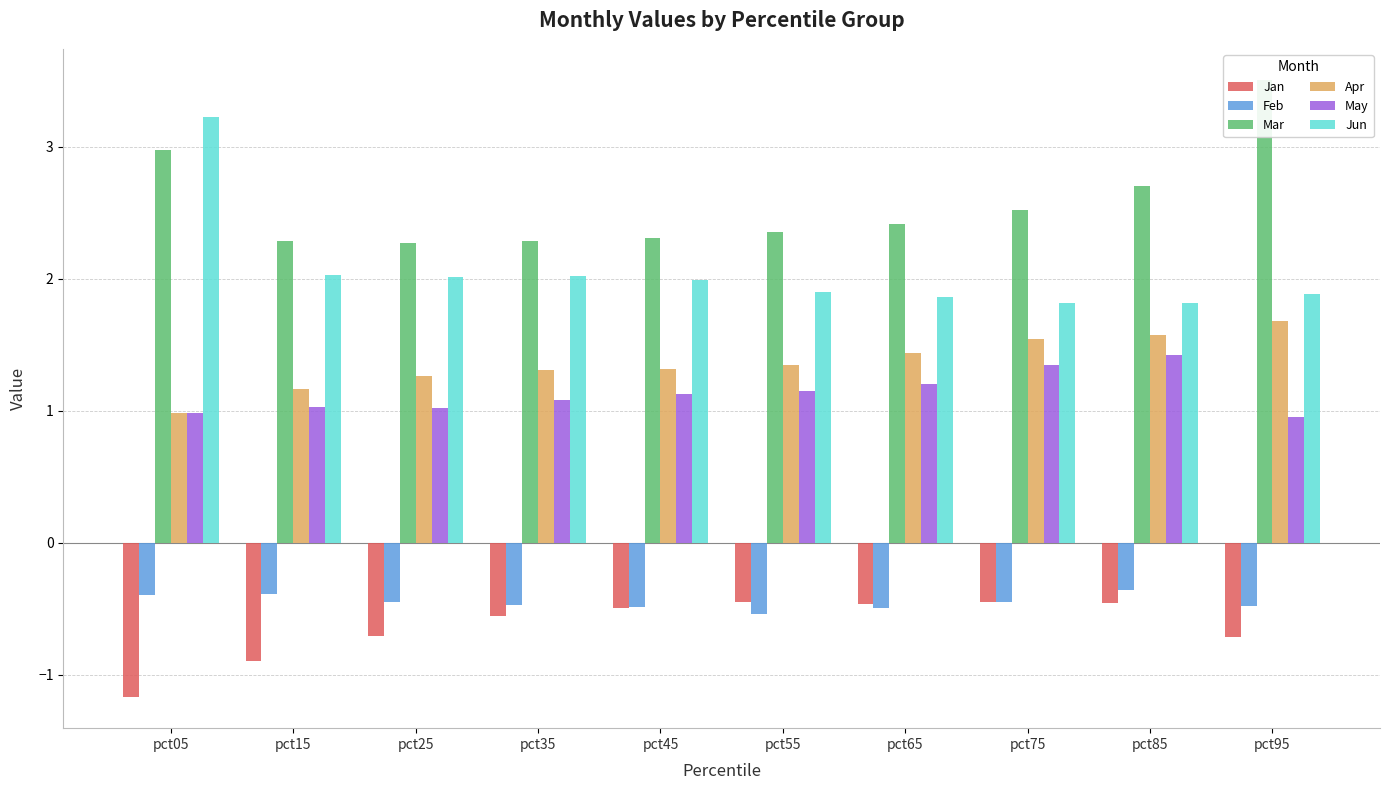

Which series has the largest total across all categories?

Mar